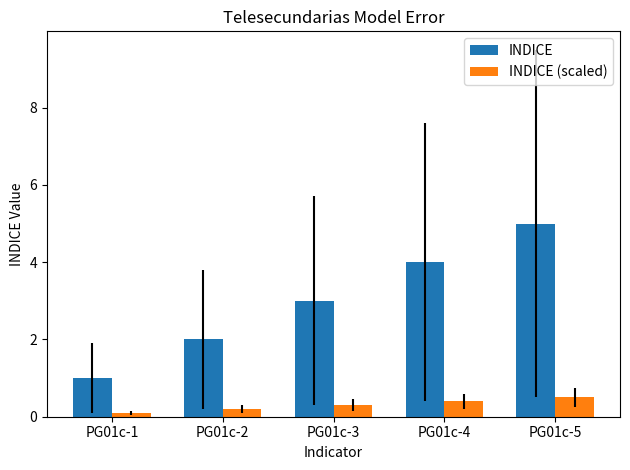

How many INDICE (scaled) values are between 0 and 1?

5